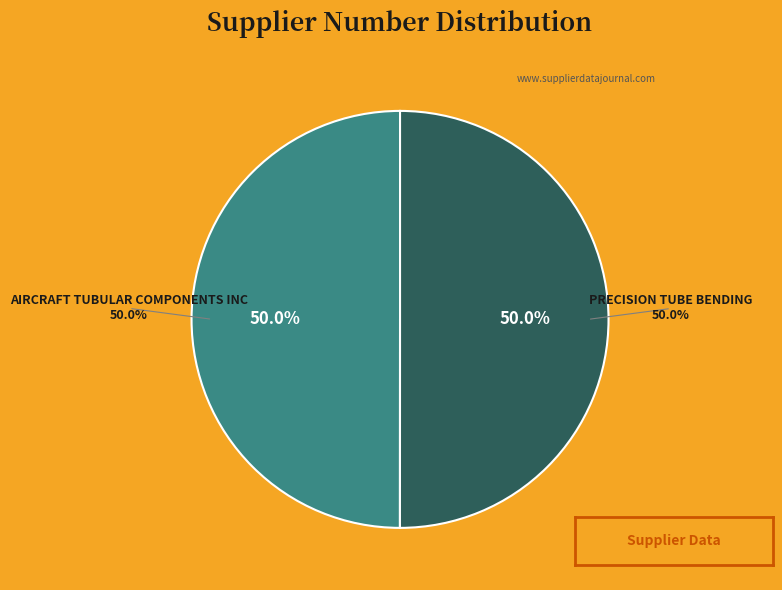

Between PRECISION TUBE BENDING and AIRCRAFT TUBULAR COMPONENTS INC, which is larger?

PRECISION TUBE BENDING